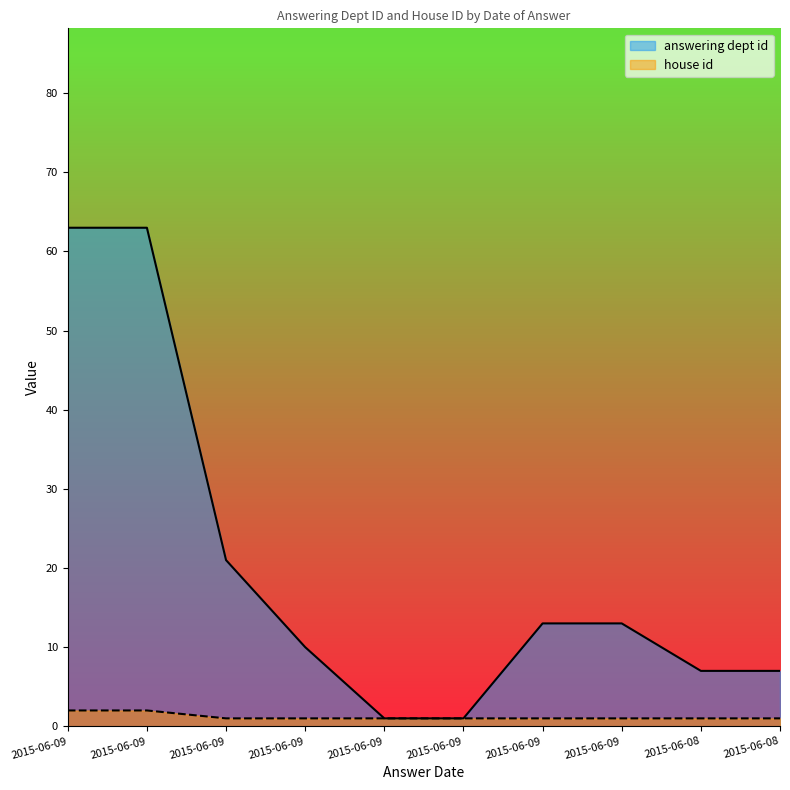

What are all the series names shown in the legend?

answering dept id, house id